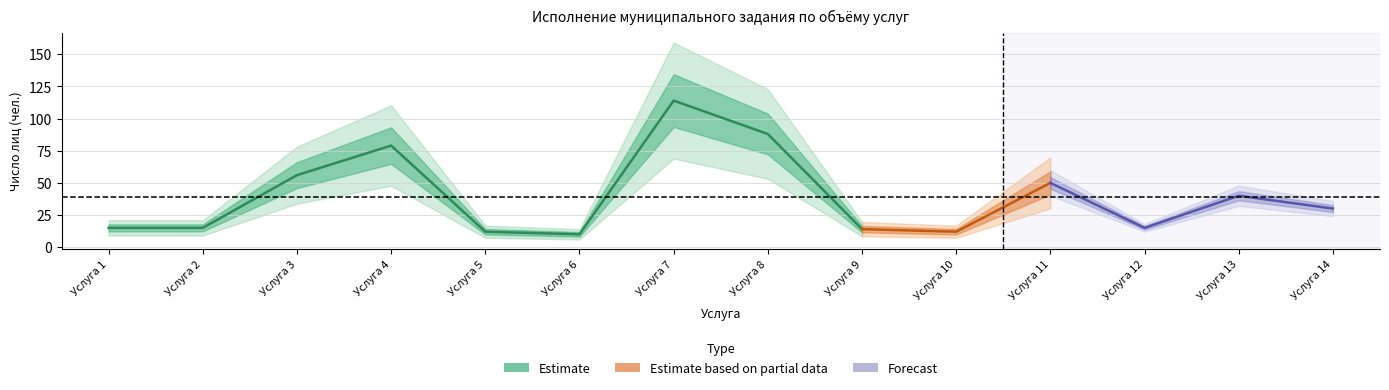

The Утверждённое значение series shows 23 at Услуга 2. True or false?

False